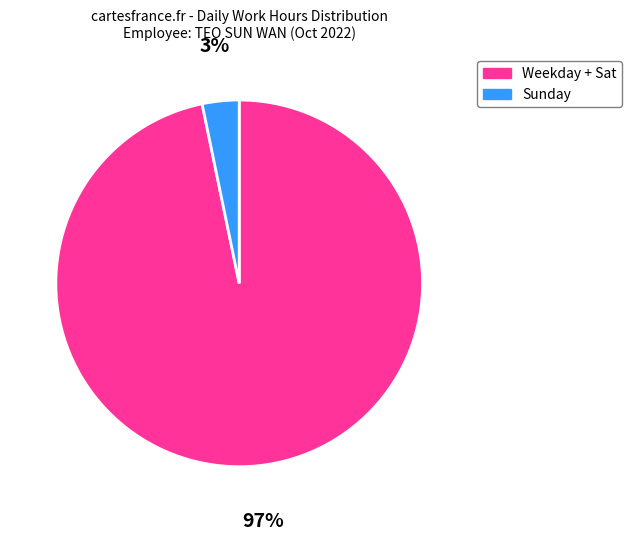

Count the number of slices in the pie.

2